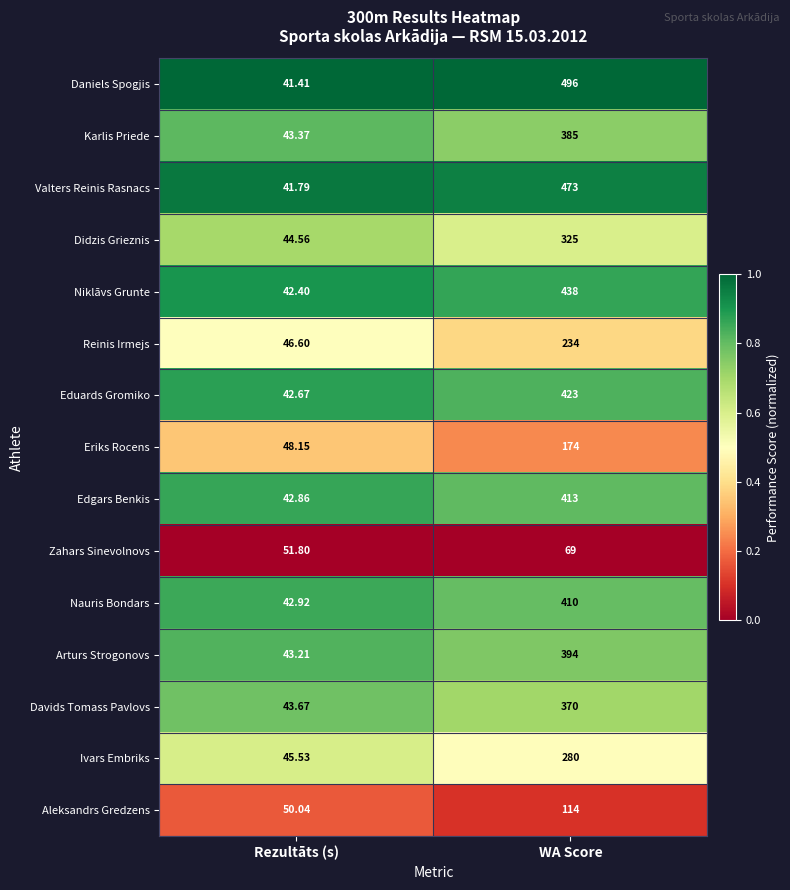

What is the total value across all series at WA Score?

4998.0